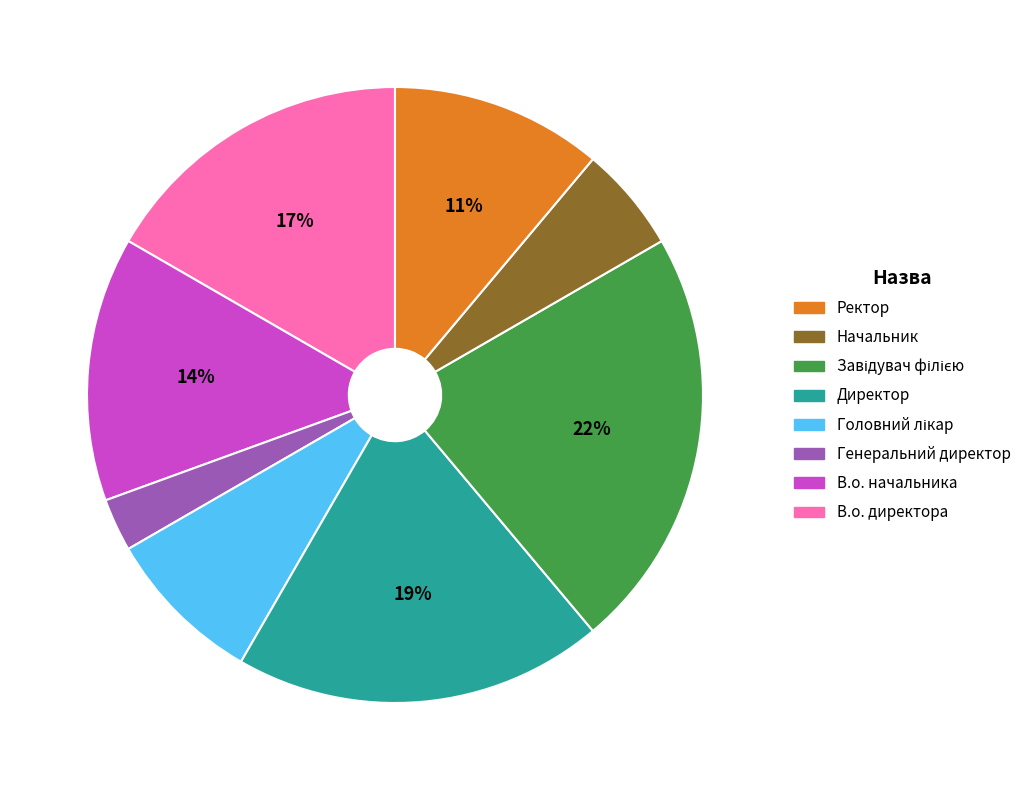

To the nearest percent, what is the difference between the largest and smallest slice percentages?

19%